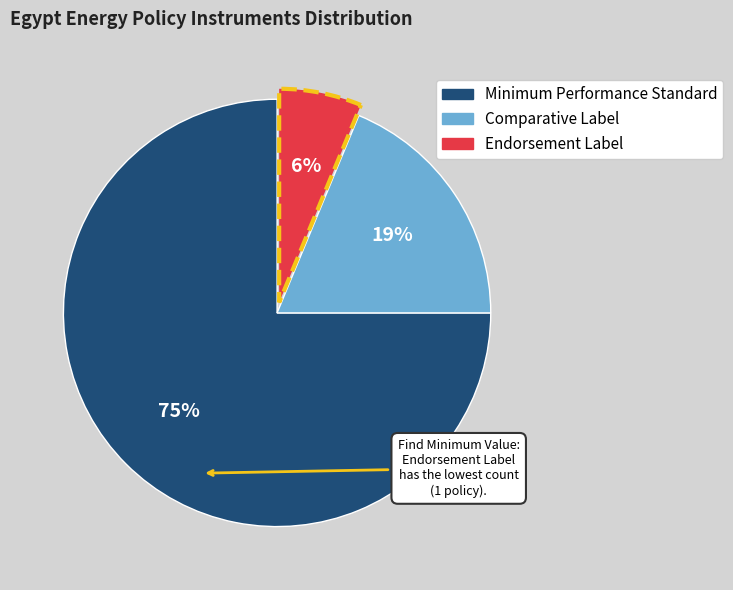

Is there any slice that represents more than half of the pie?

Yes